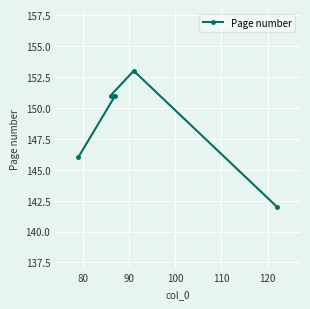

What is the minimum value shown in the chart?

142